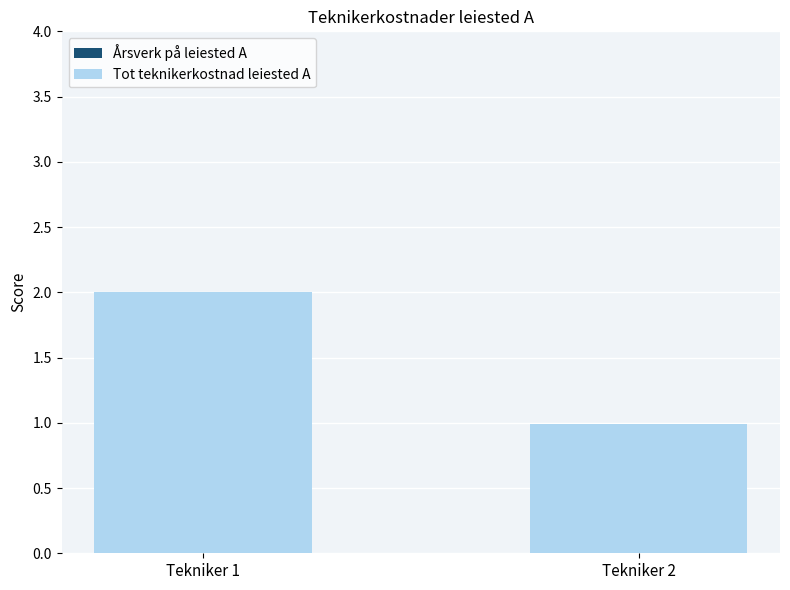

At which category is the sum across all series the highest?

Tekniker 1